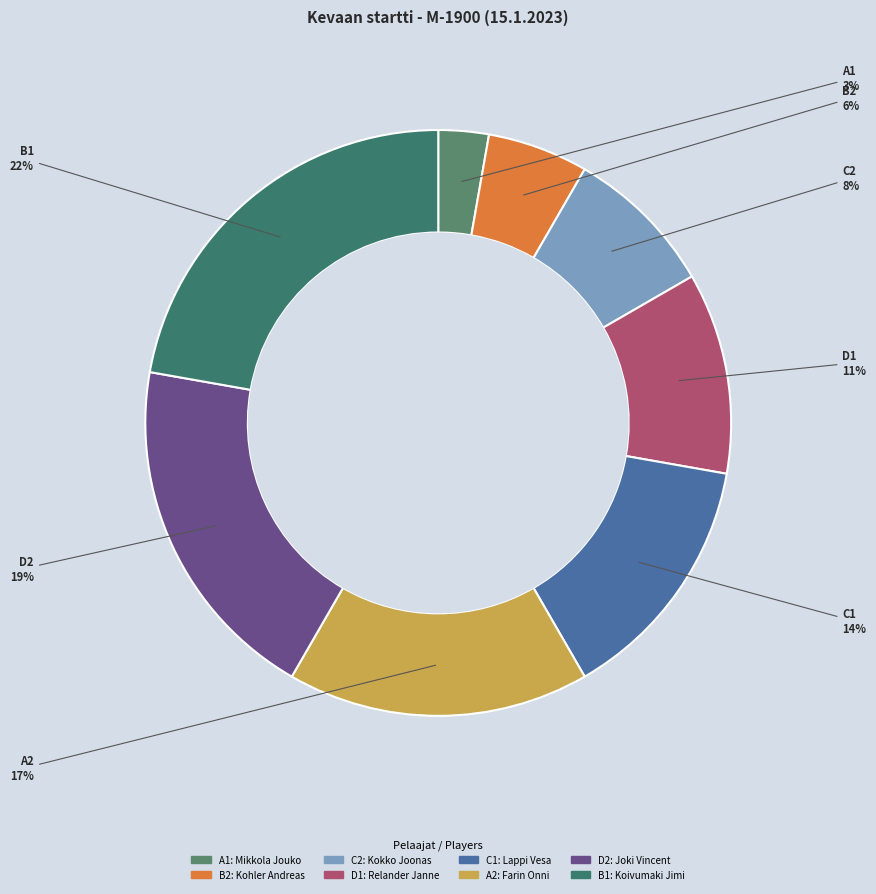

To the nearest percent, what percentage of the pie is B2?

6%